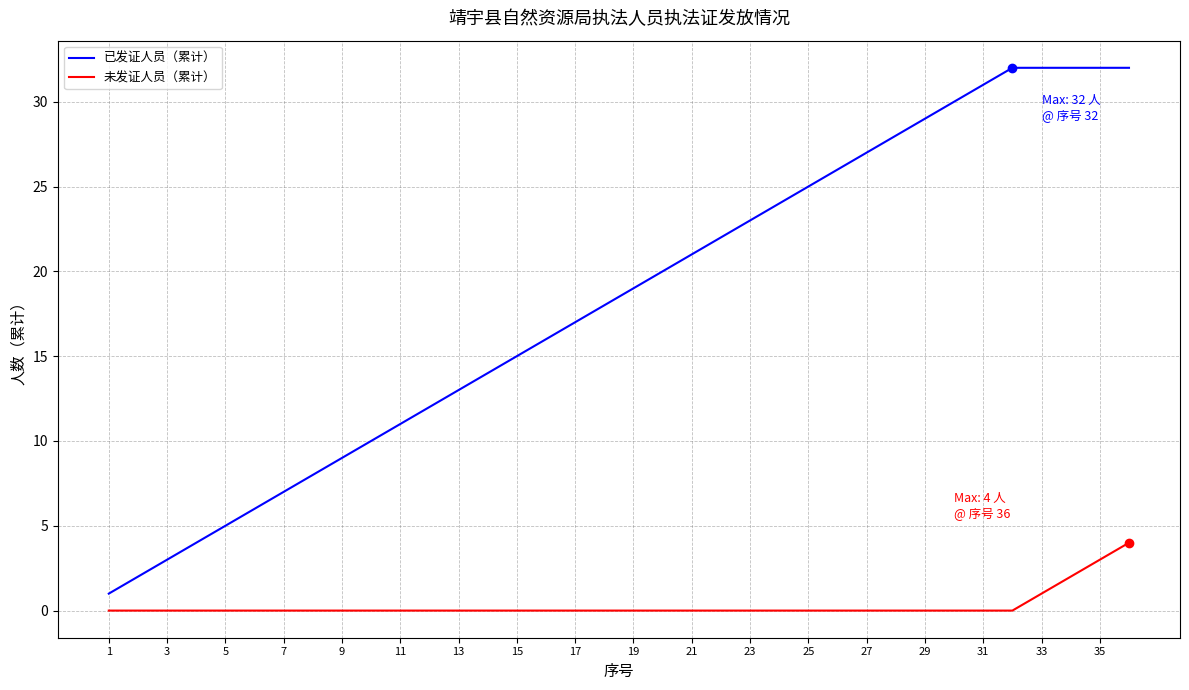

What is the greatest value displayed?

32